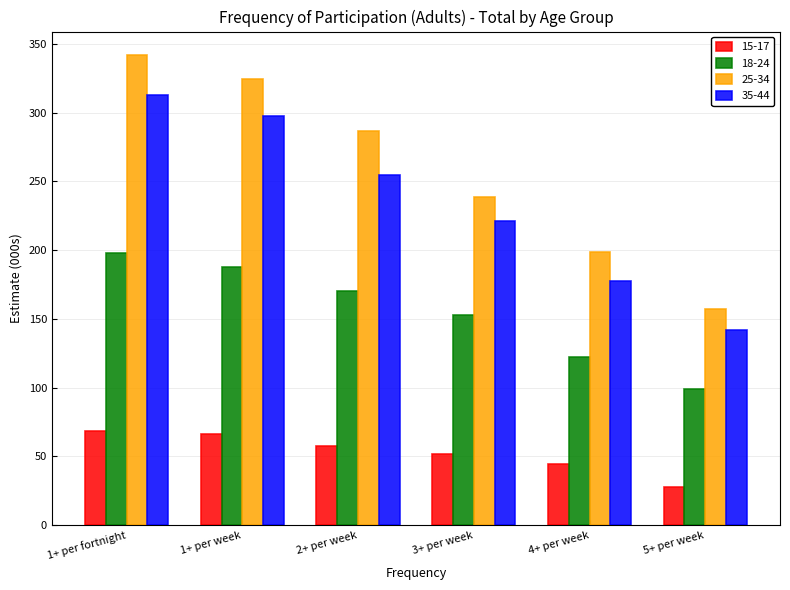

At which label does 25-34 first exceed 286?

1+ per fortnight